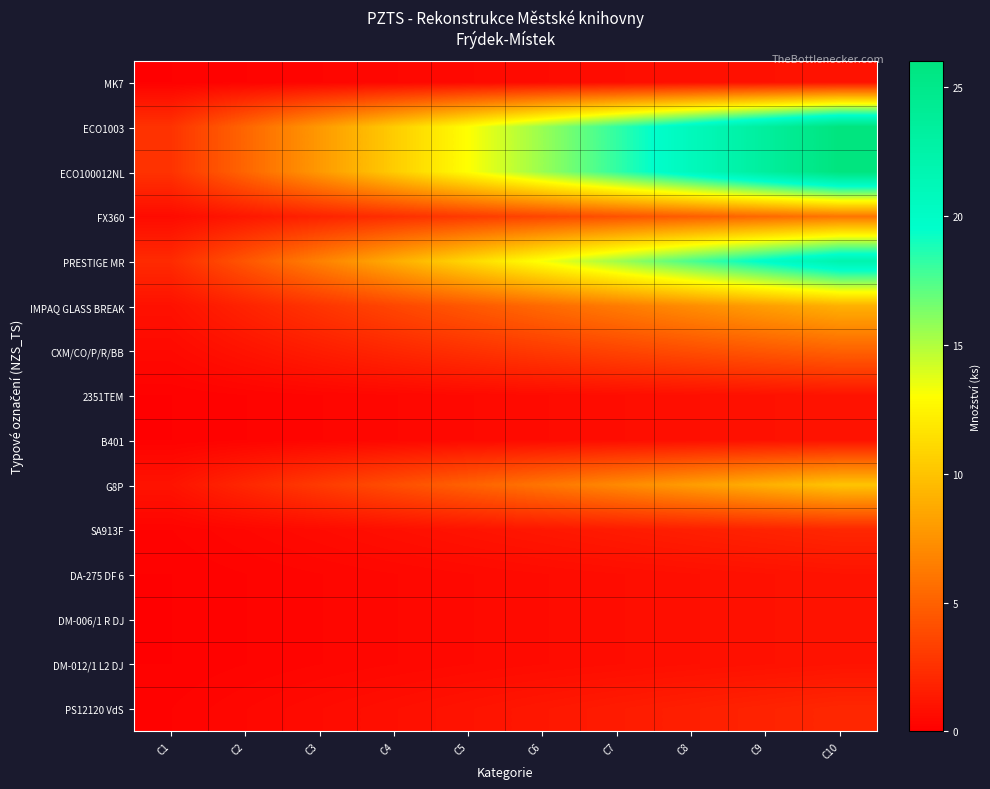

Between C4 and C6, which series saw the biggest shift?

ECO1003